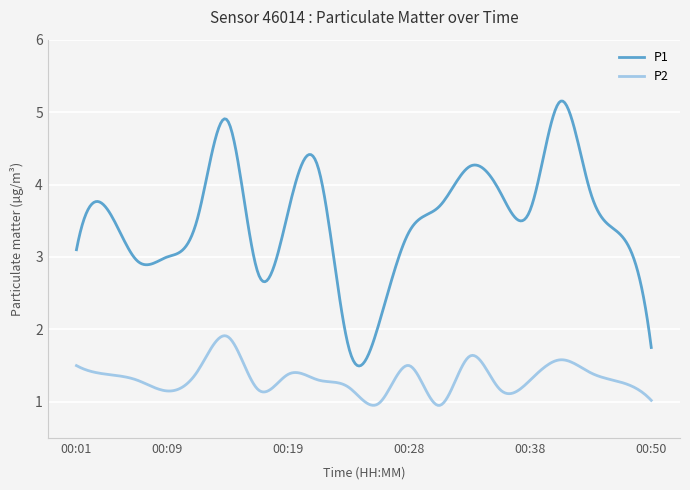

What is the minimum value for P2?

1.0